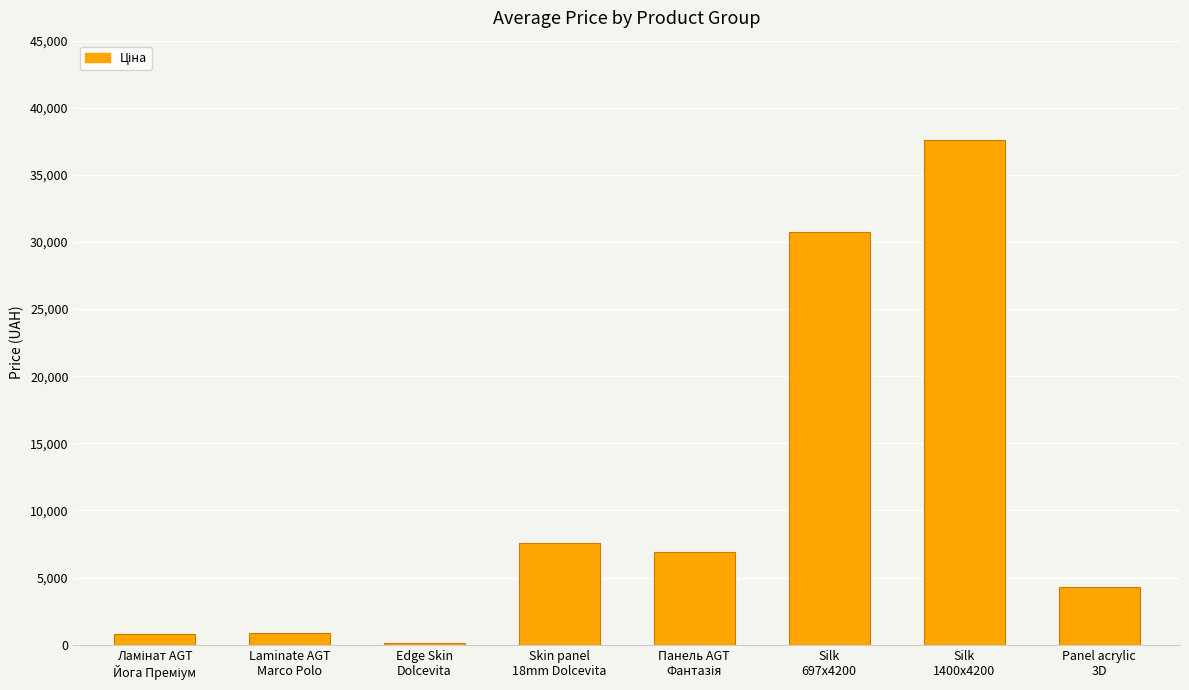

Are the bars grouped side by side (vs. stacked)?

No